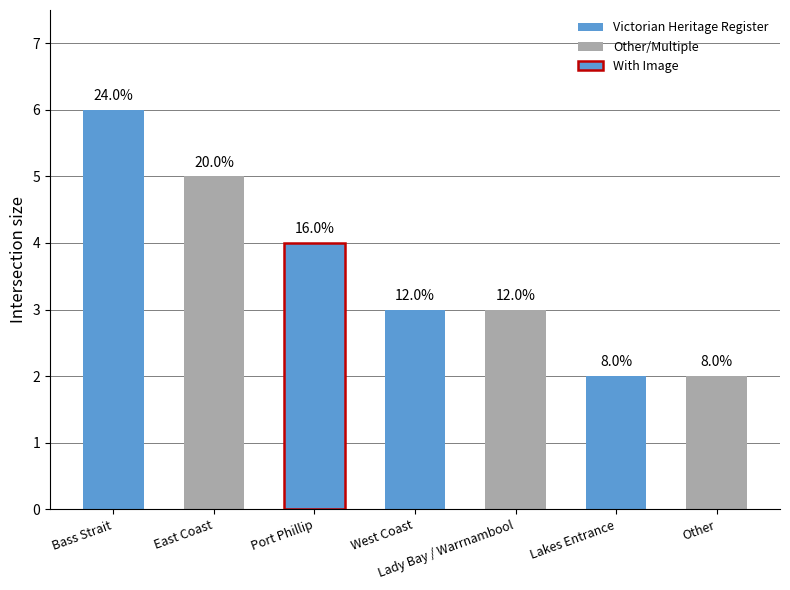

What is the change in value from Port Phillip to Other?

-2